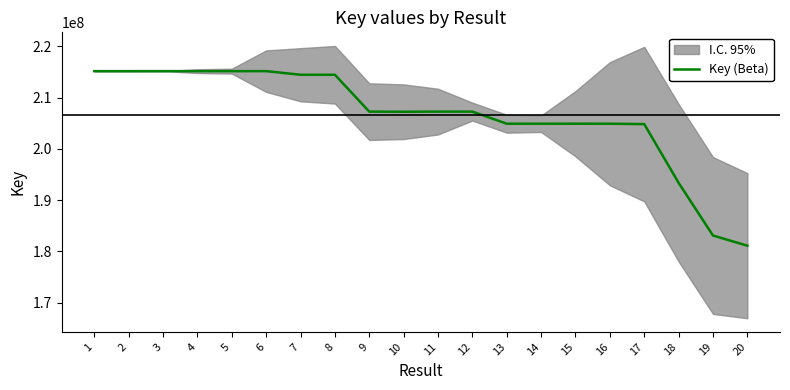

What is the average value?

206573653